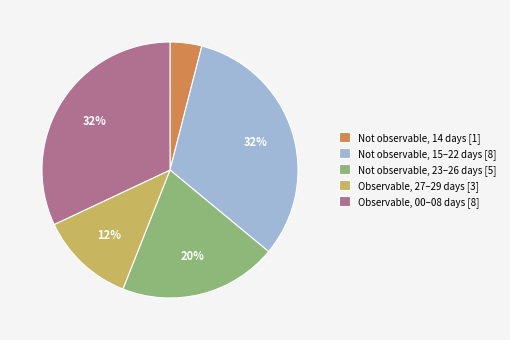

Does any single category account for the majority?

No